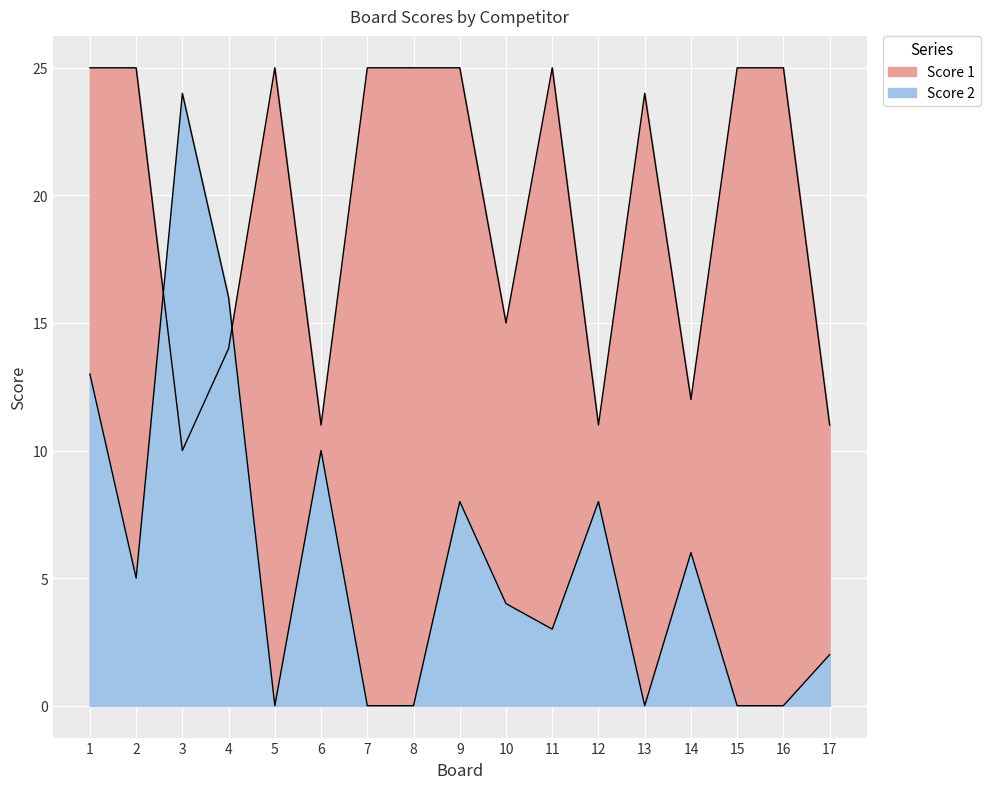

Which category has the highest value in the Score 1 series?

1